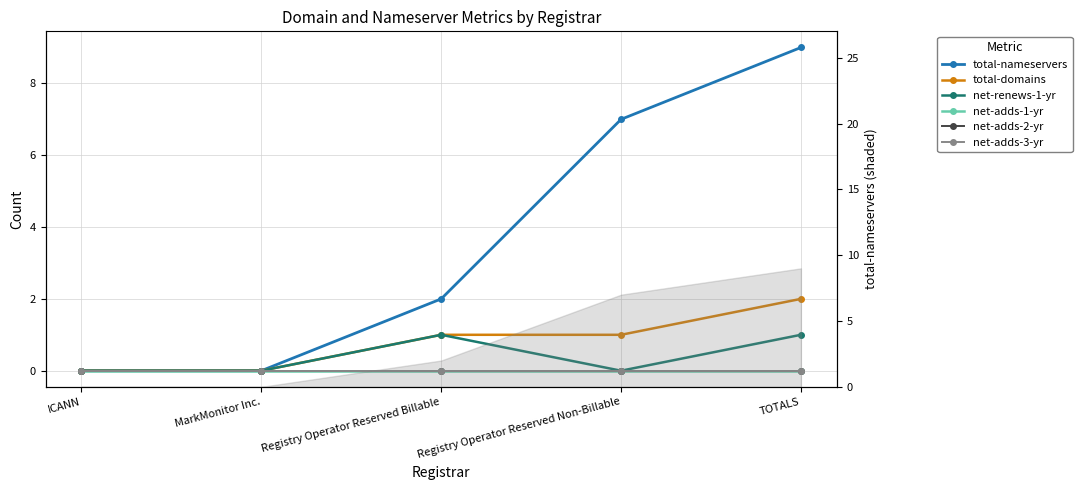

Where does the total-nameservers series first go above 2?

Registry Operator Reserved Non-Billable